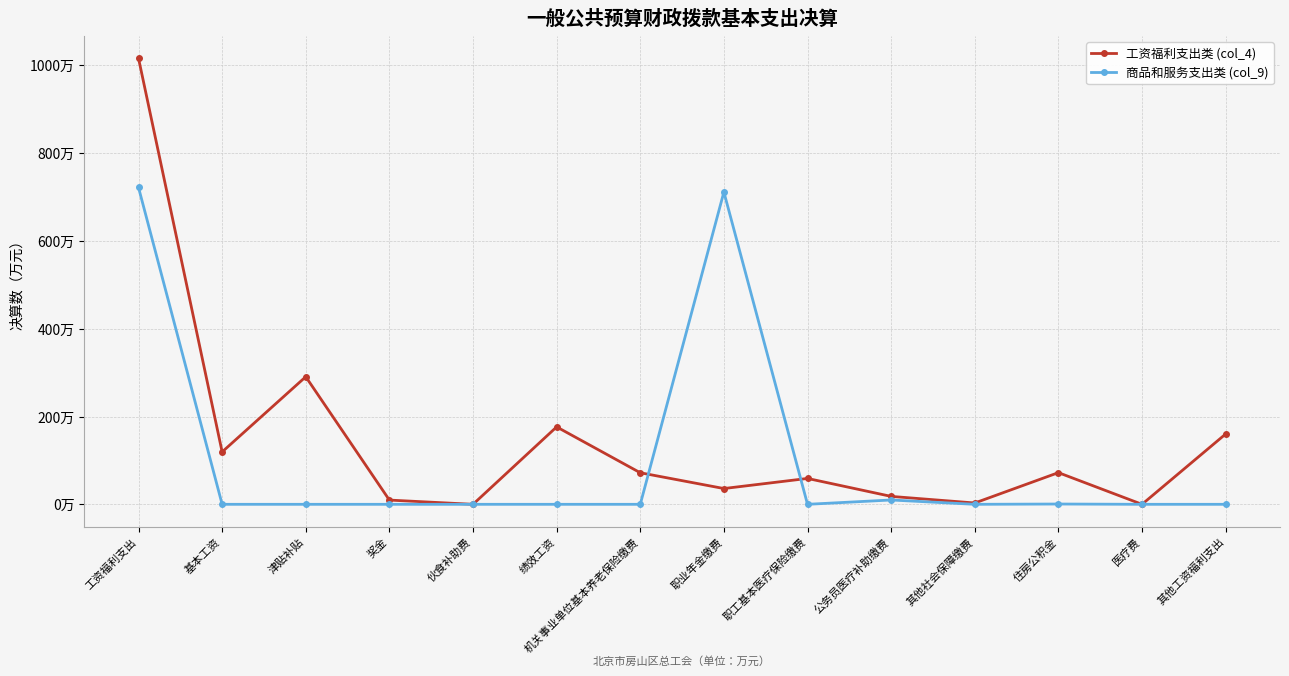

What are all the series names shown in the legend?

工资福利支出类 (col_4), 商品和服务支出类 (col_9)